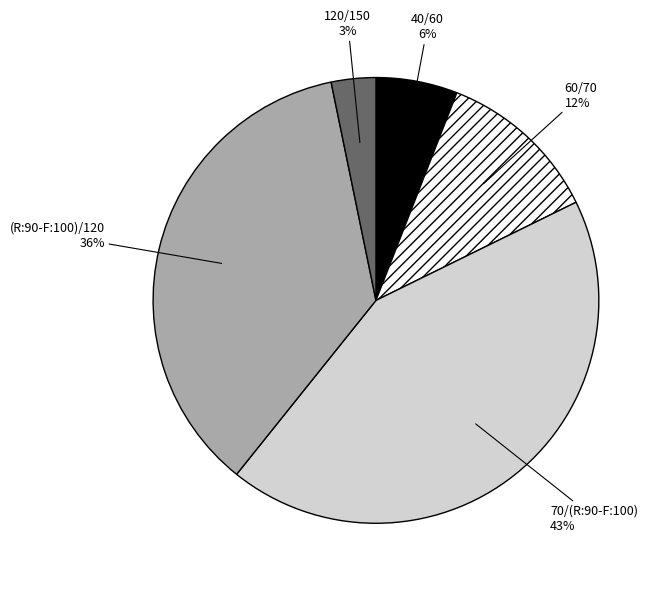

Does any single category account for the majority?

No